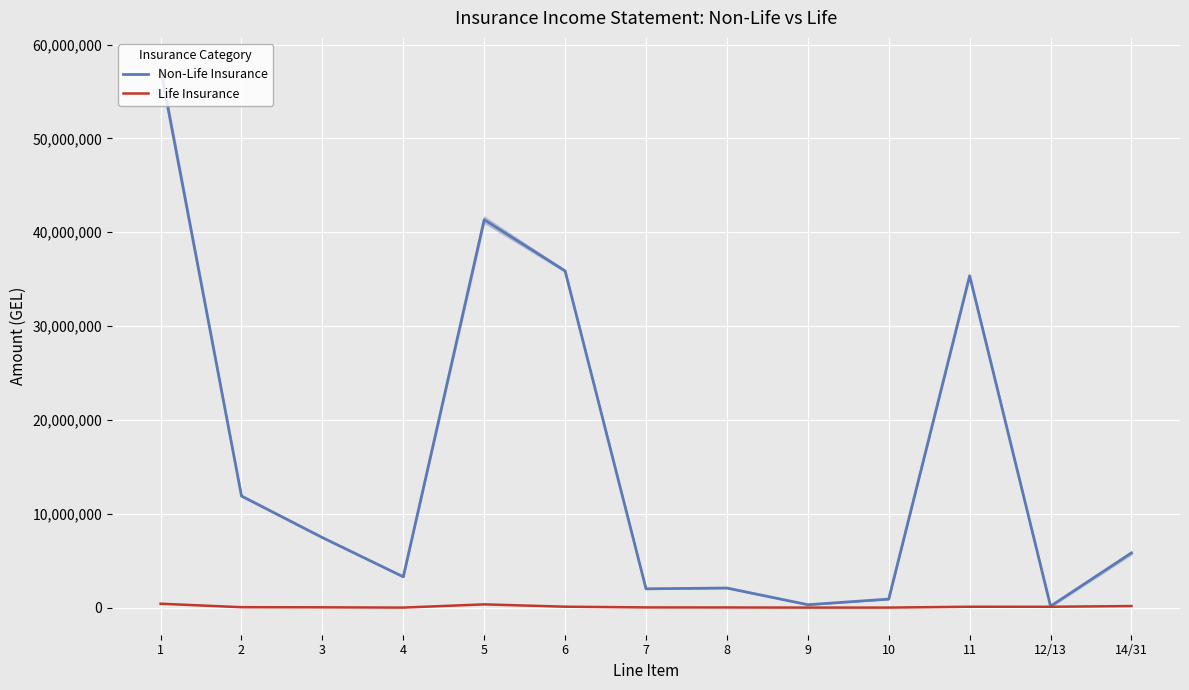

Is this an area chart (filled region under the line)?

No